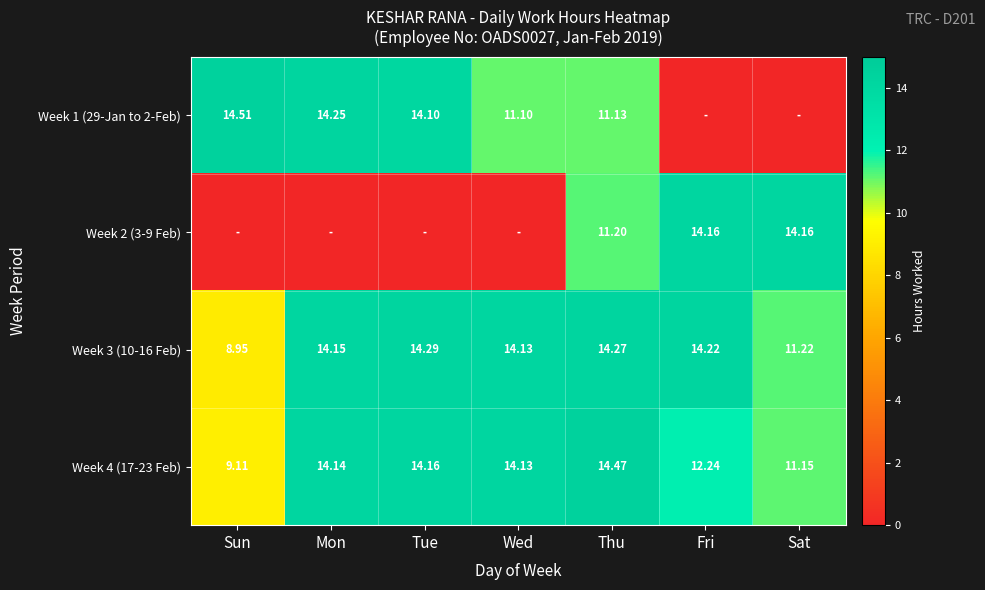

At which label does Week 3 (10-16 Feb) reach its minimum?

Sun